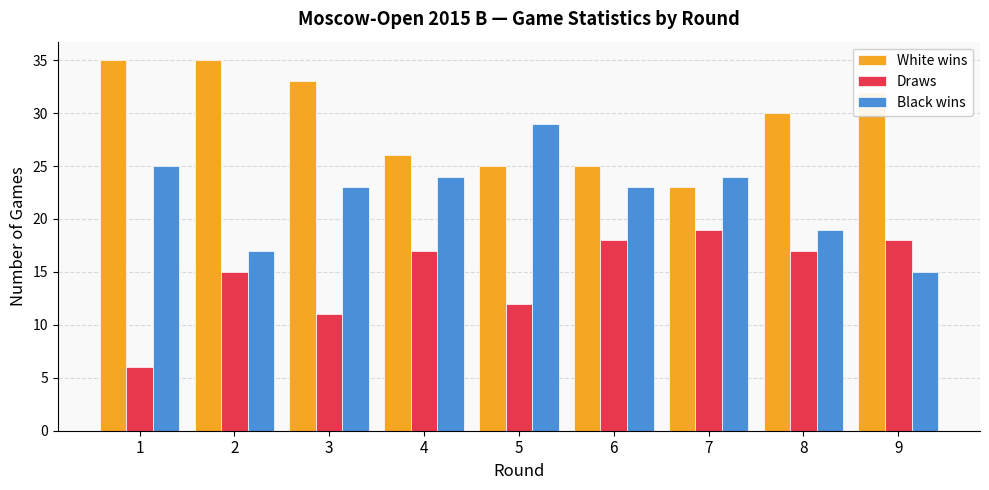

Are the bars grouped side by side (vs. stacked)?

Yes